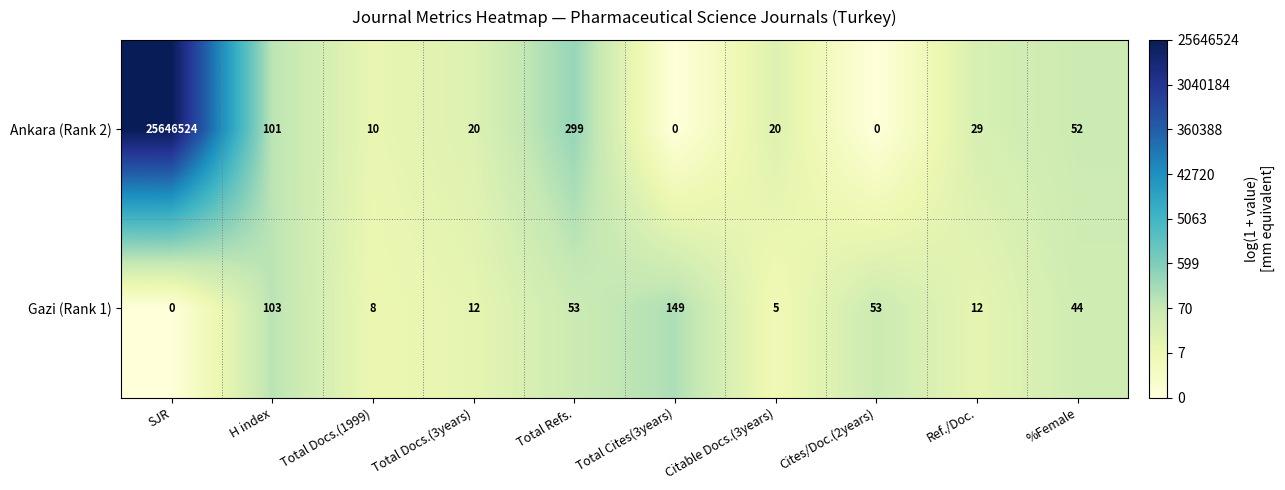

What is the greatest value displayed?

25646524